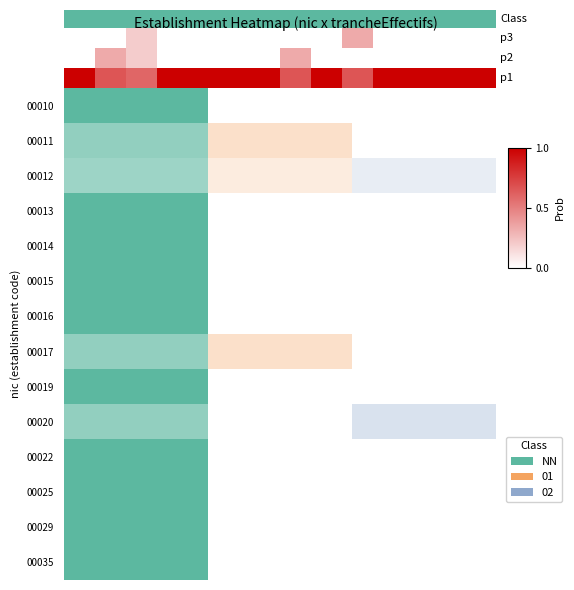

List the labels in order of value, largest first.

9, 2, 0, 1, 3, 4, 5, 6, 7, 8, 10, 11, 12, 13